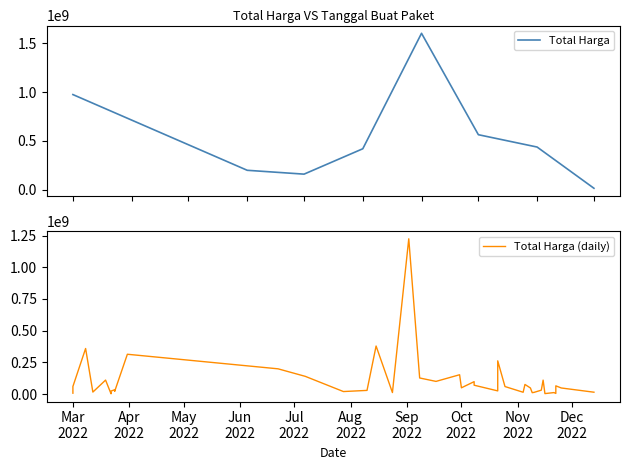

What is the sum of all values?

4375595175